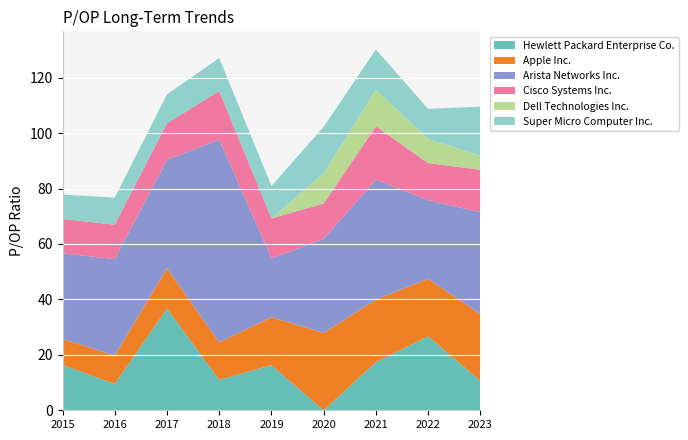

Reading right to left, what are all the values shown in this chart?

Hewlett Packard Enterprise Co.: 2023-12-22=10.6	2022-12-08=26.7	2021-12-10=17.4	2020-12-10=0.0	2019-12-13=16.3	2018-12-12=11.0	2017-12-15=36.8	2016-12-15=9.5	2015-12-17=16.4
Apple Inc.: 2023-12-22=24.0	2022-12-08=20.7	2021-12-10=22.6	2020-12-10=27.9	2019-12-13=17.3	2018-12-12=13.5	2017-12-15=14.4	2016-12-15=10.3	2015-12-17=9.3
Arista Networks Inc.: 2023-12-22=36.8	2022-12-08=28.4	2021-12-10=43.2	2020-12-10=33.9	2019-12-13=21.2	2018-12-12=73.1	2017-12-15=39.2	2016-12-15=34.7	2015-12-17=30.9
Cisco Systems Inc.: 2023-12-22=15.3	2022-12-08=13.3	2021-12-10=19.3	2020-12-10=12.7	2019-12-13=14.5	2018-12-12=17.6	2017-12-15=13.1	2016-12-15=12.5	2015-12-17=12.4
Dell Technologies Inc.: 2023-12-22=5.0	2022-12-08=8.7	2021-12-10=13.2	2020-12-10=10.9	2019-12-13=0.0	2018-12-12=0.0	2017-12-15=0.0	2016-12-15=0.0	2015-12-17=0.0
Super Micro Computer Inc.: 2023-12-22=17.7	2022-12-08=10.8	2021-12-10=14.6	2020-12-10=16.8	2019-12-13=11.7	2018-12-12=11.9	2017-12-15=10.5	2016-12-15=9.7	2015-12-17=8.8